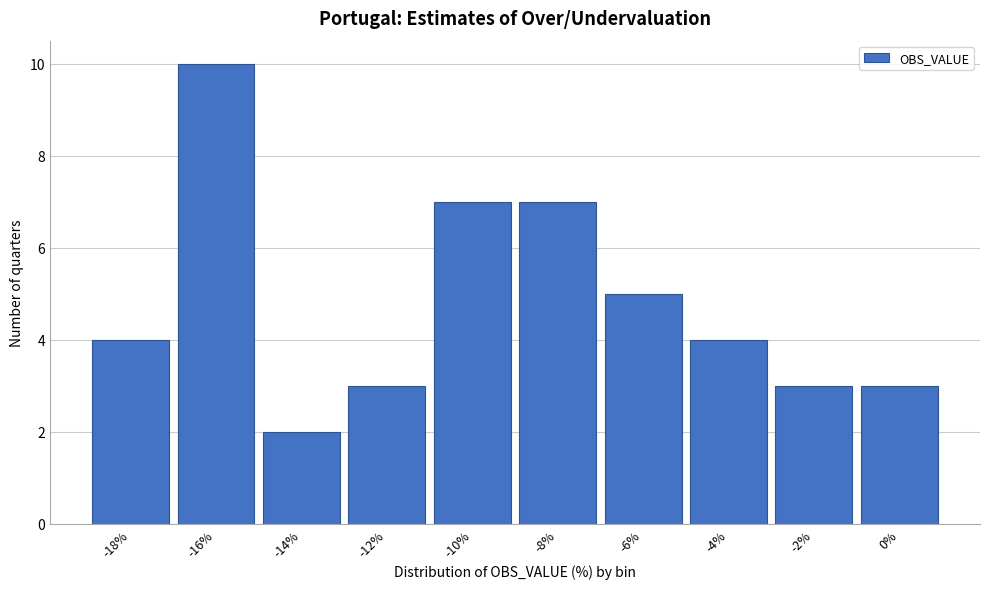

Reading left to right, extract all data points from this chart.

-18%=4	-16%=10	-14%=2	-12%=3	-10%=7	-8%=7	-6%=5	-4%=4	-2%=3	0%=3